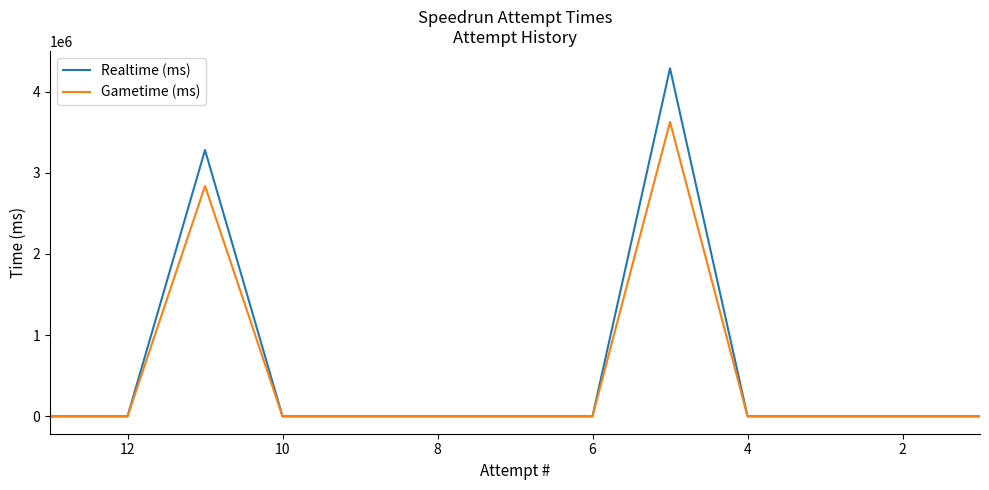

Reading left to right, extract all data points from this chart.

Realtime (ms): 0	0	3280992	0	0	0	0	0	4287383	0	0	0	0
Gametime (ms): 0	0	2837488	0	0	0	0	0	3627614	0	0	0	0